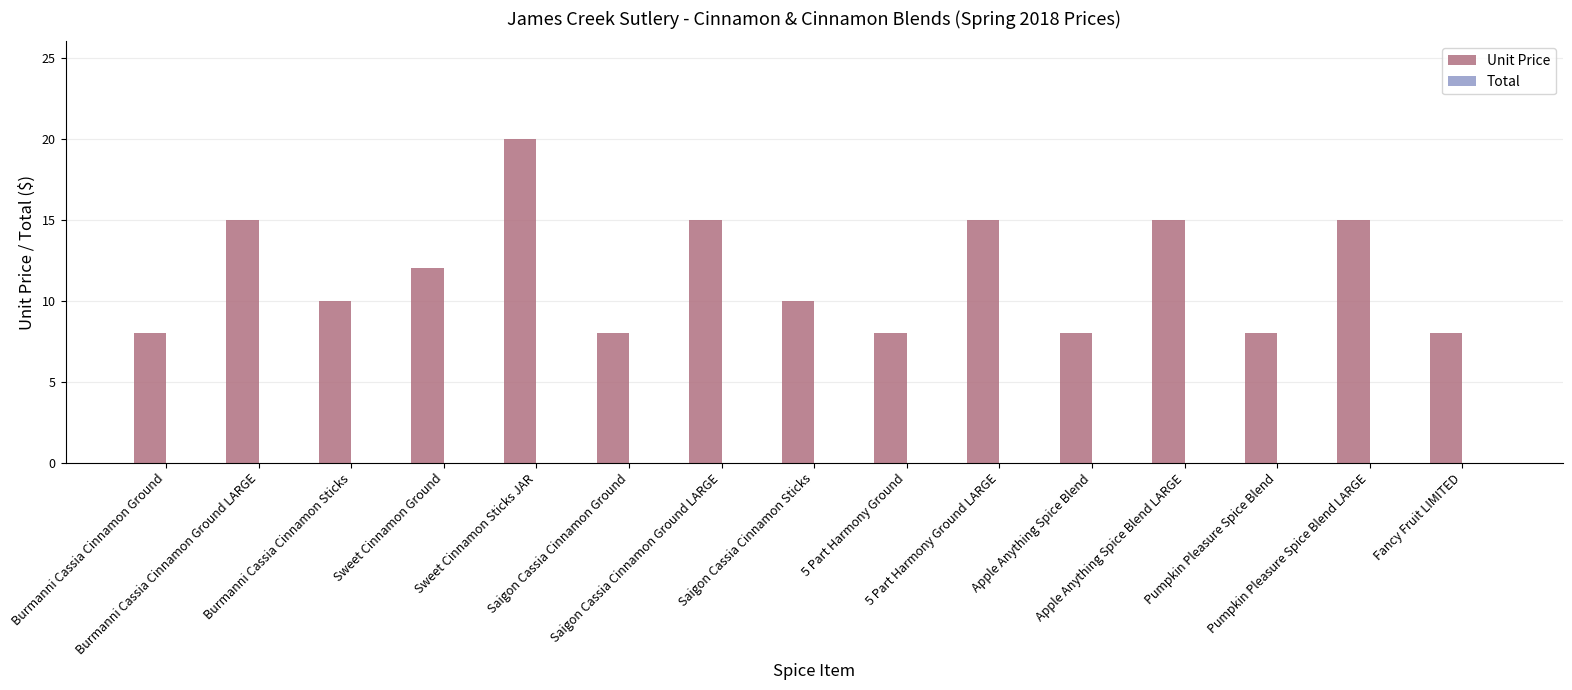

What is the maximum value shown in the chart?

20